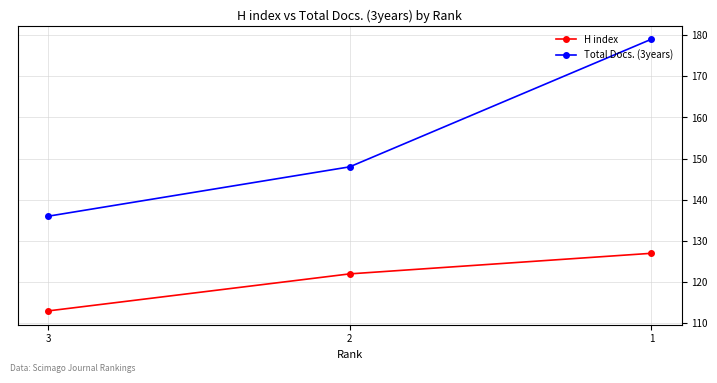

Which label corresponds to the largest value in the chart?

1